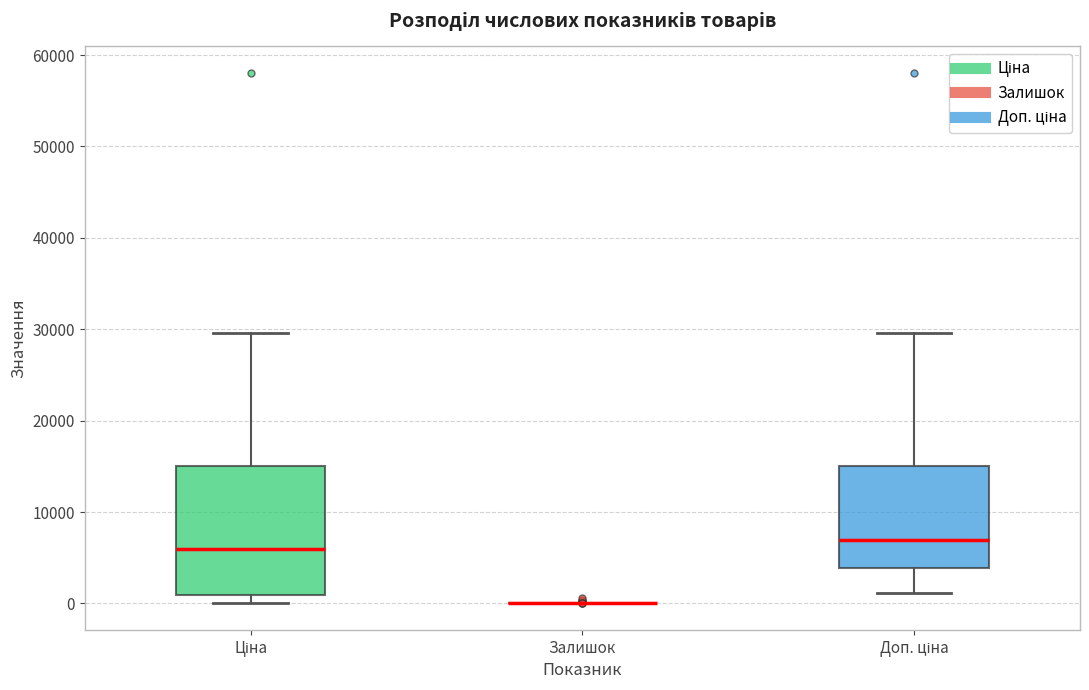

Where does the median line of the box for Ціна sit on the y-axis? The values are not printed on the chart, so give them approximately, as read against the axis.

6000